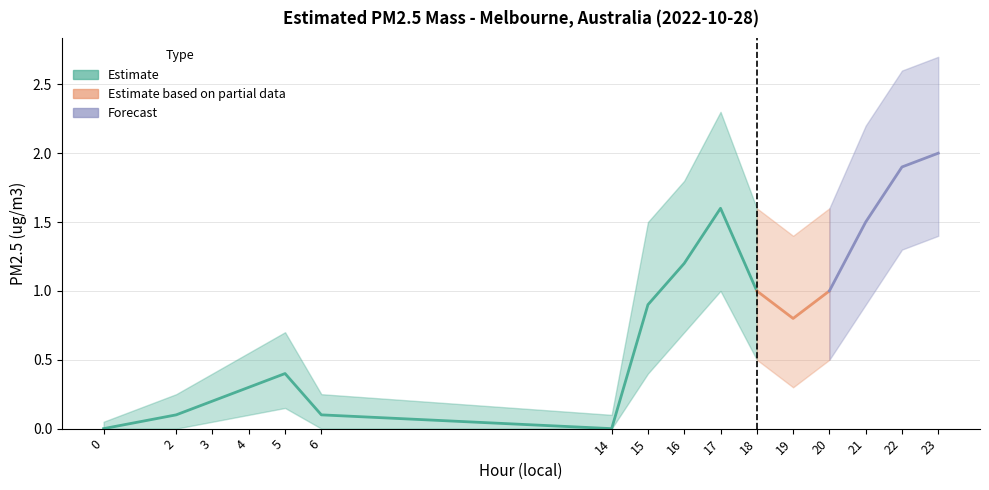

The value of PM2.5 lower bound at 3 is 0.1. True or false?

True